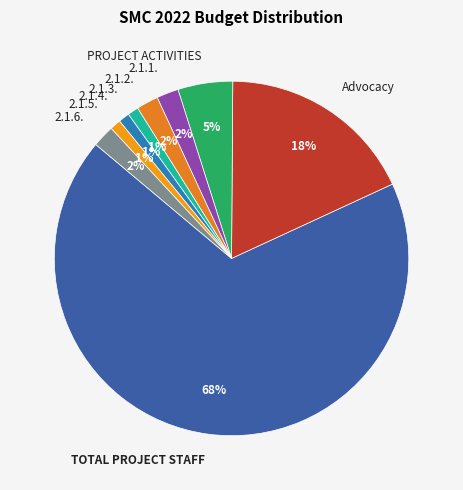

Does TOTAL PROJECT STAFF represent more than half of the total?

Yes